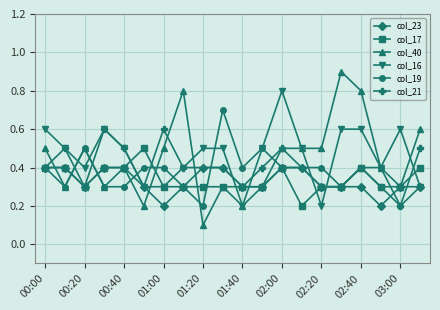

Does the chart have visible grid lines?

Yes